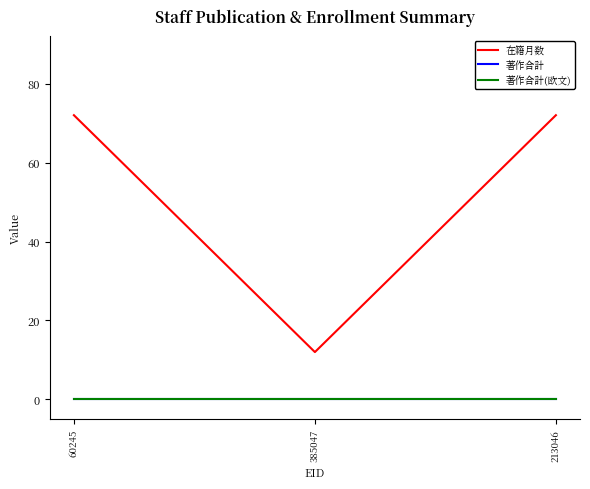

What value does the 在籍月数 series have at 60245?

72